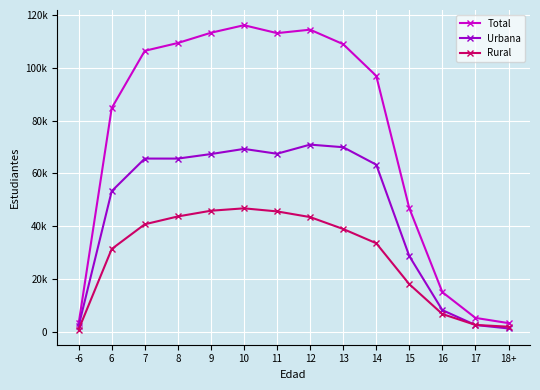

Reading left to right, what are all the values shown in this chart?

Total: 3233	84762	106431	109386	113265	116118	113124	114431	108941	96943	46839	15089	5349	3375
Urbana: 2278	53330	65650	65640	67356	69305	67472	70928	69947	63340	28735	8281	2657	1363
Rural: 955	31432	40781	43746	45909	46813	45652	43503	38994	33603	18104	6808	2692	2012